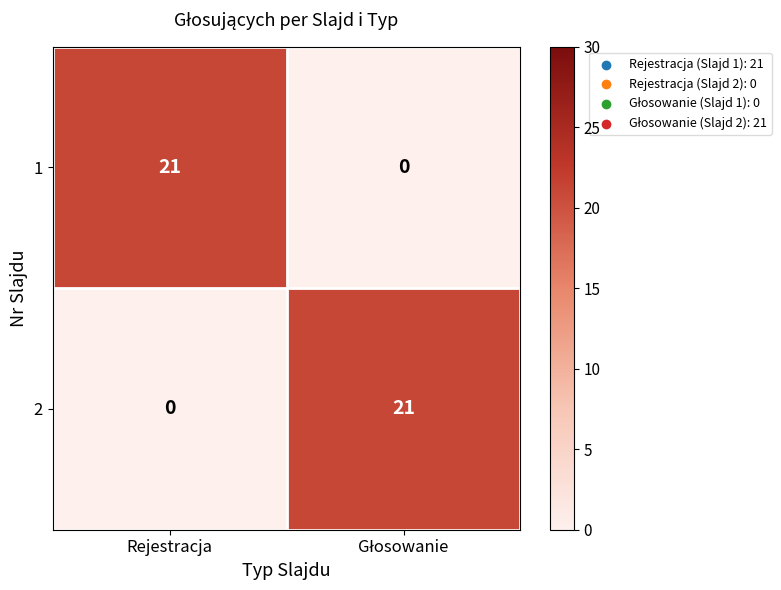

Is the value of 1 at Rejestracja greater than the value of 2 at Rejestracja?

Yes